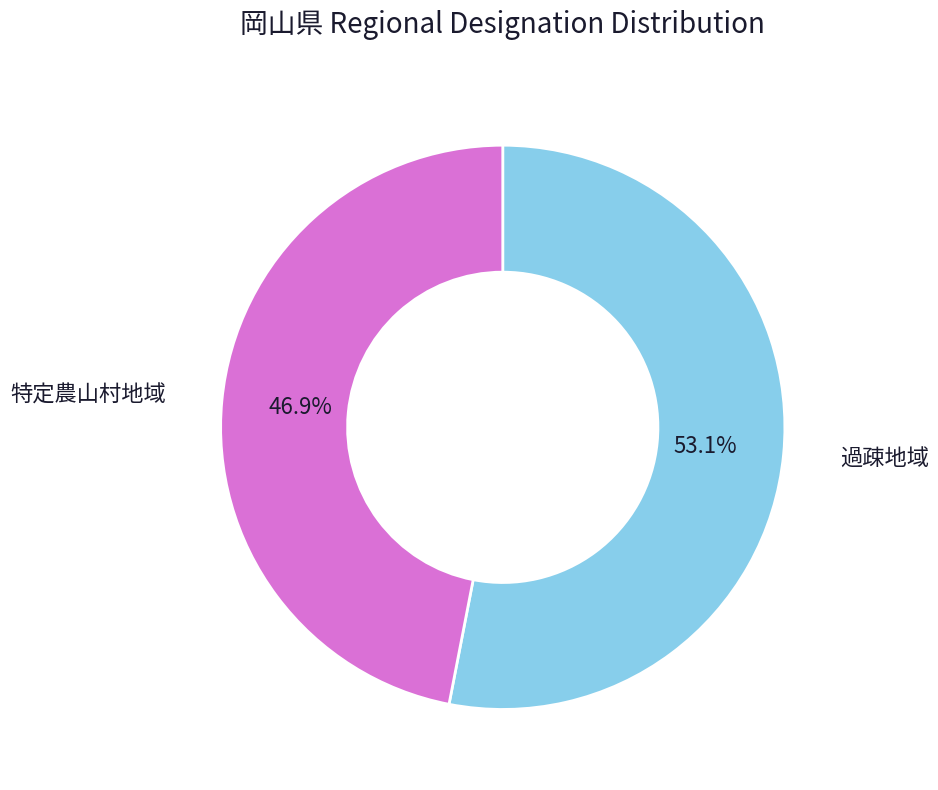

How many segments does this pie chart have?

2